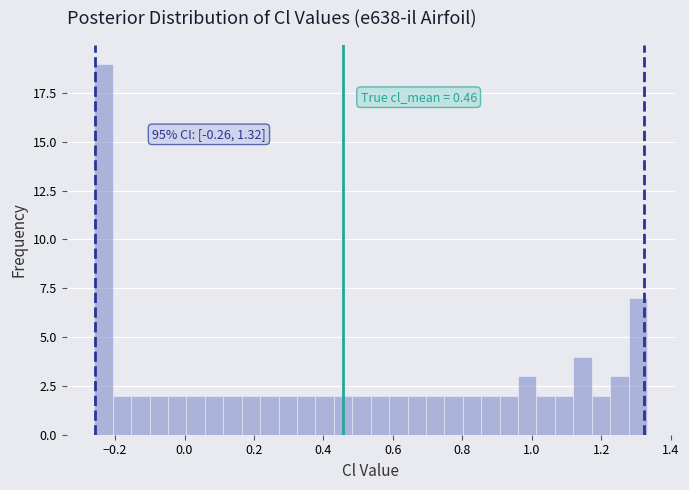

Around what value on the x-axis is the tallest bar? Give the approximate position of its centre, as read against the axis.

-0.24